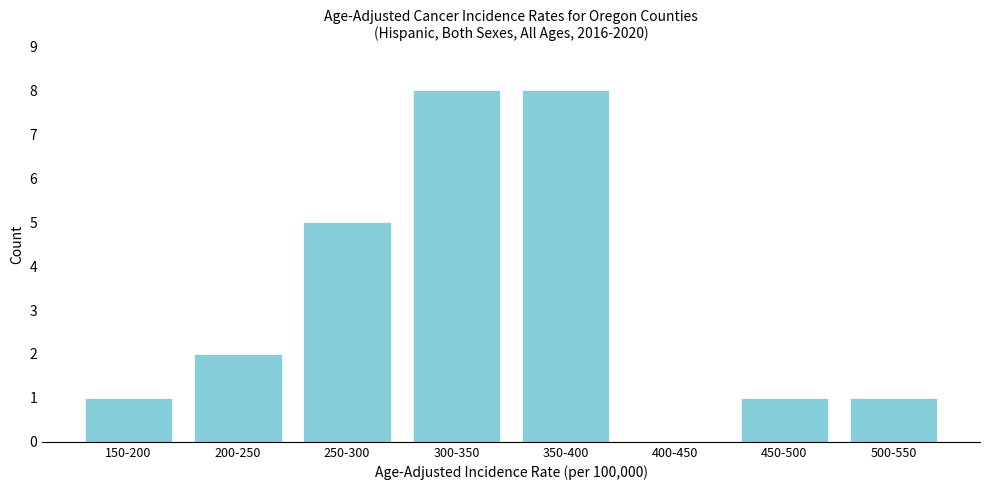

Reading left to right, transcribe all the data shown in this chart.

150-200=1	200-250=2	250-300=5	300-350=8	350-400=8	400-450=0	450-500=1	500-550=1